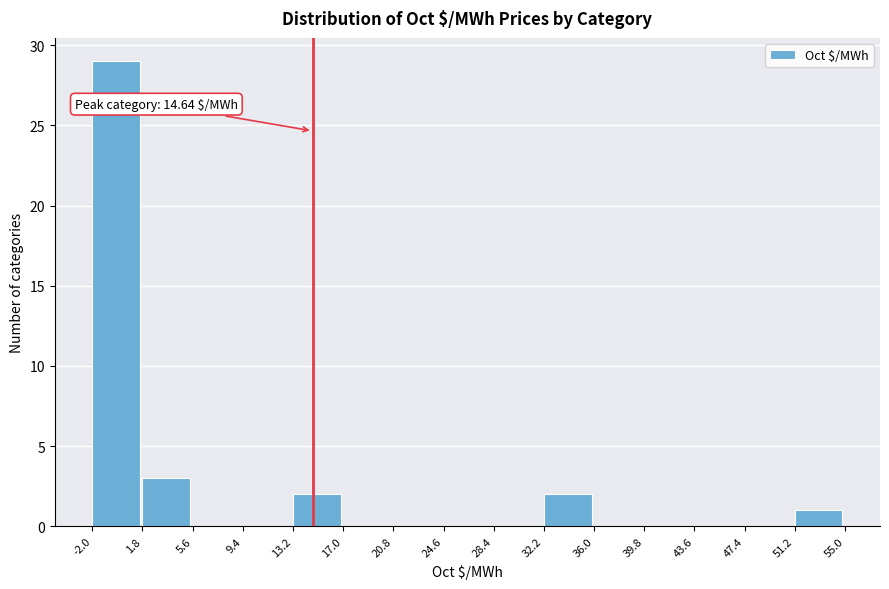

Which range on the x-axis has the tallest bar?

-2.0 to 1.8